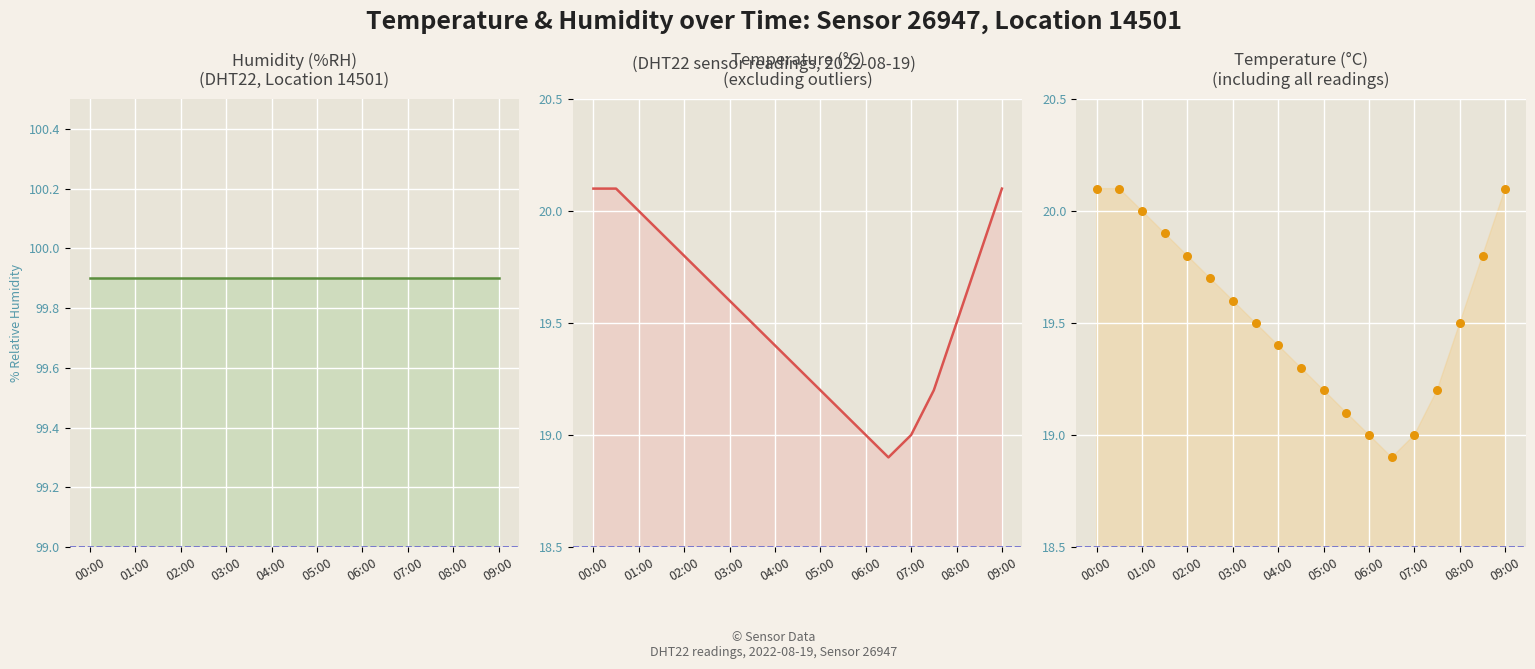

At which category is the sum across all series the highest?

00:00